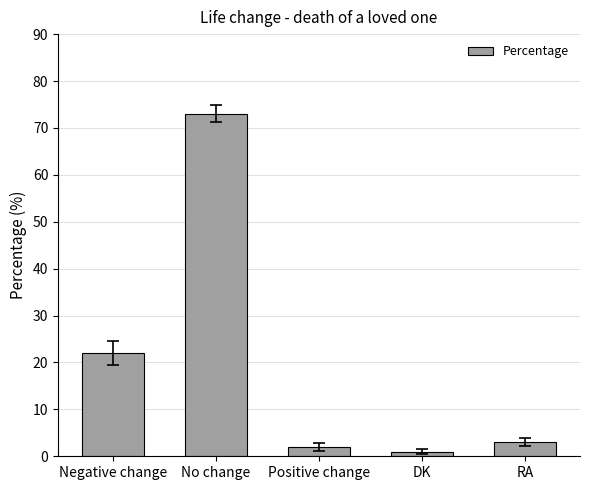

Reading left to right, list all the values displayed in this chart.

Negative change=22	No change=73	Positive change=2	DK=1	RA=3